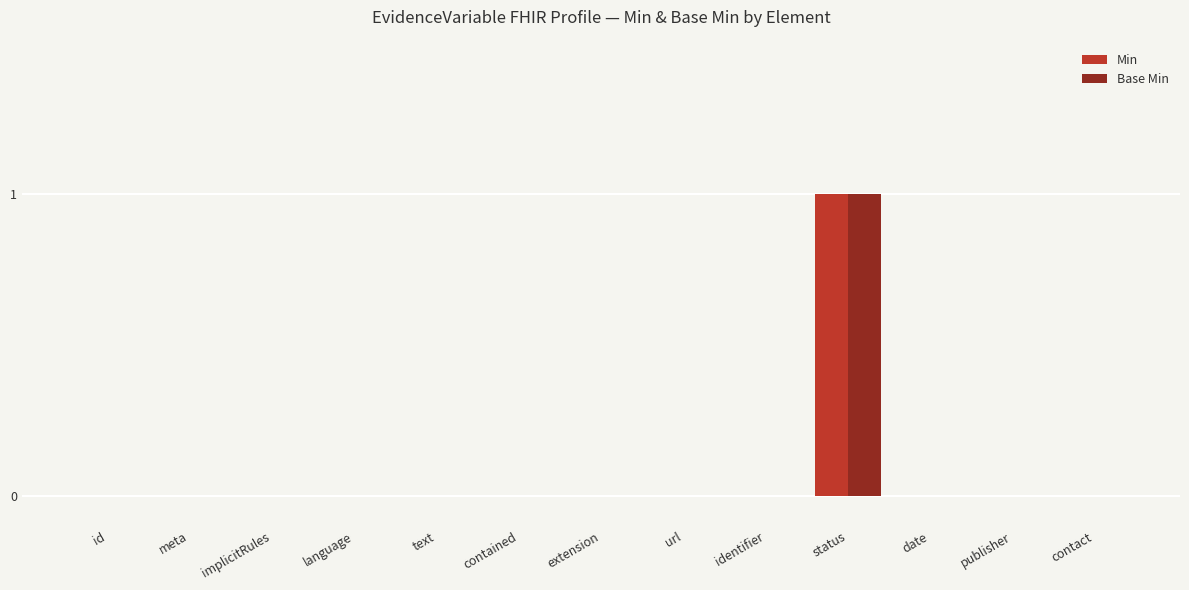

At which category is the sum across all series the highest?

status